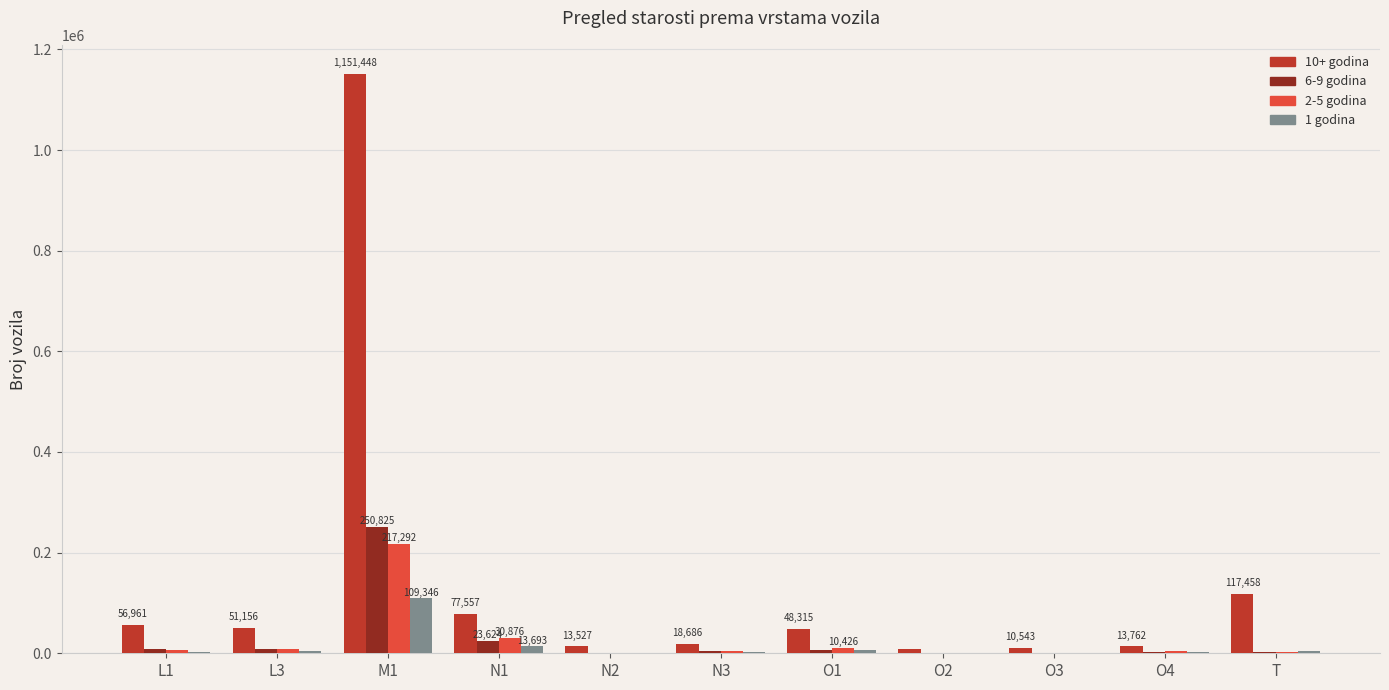

How many series are shown in this chart?

4